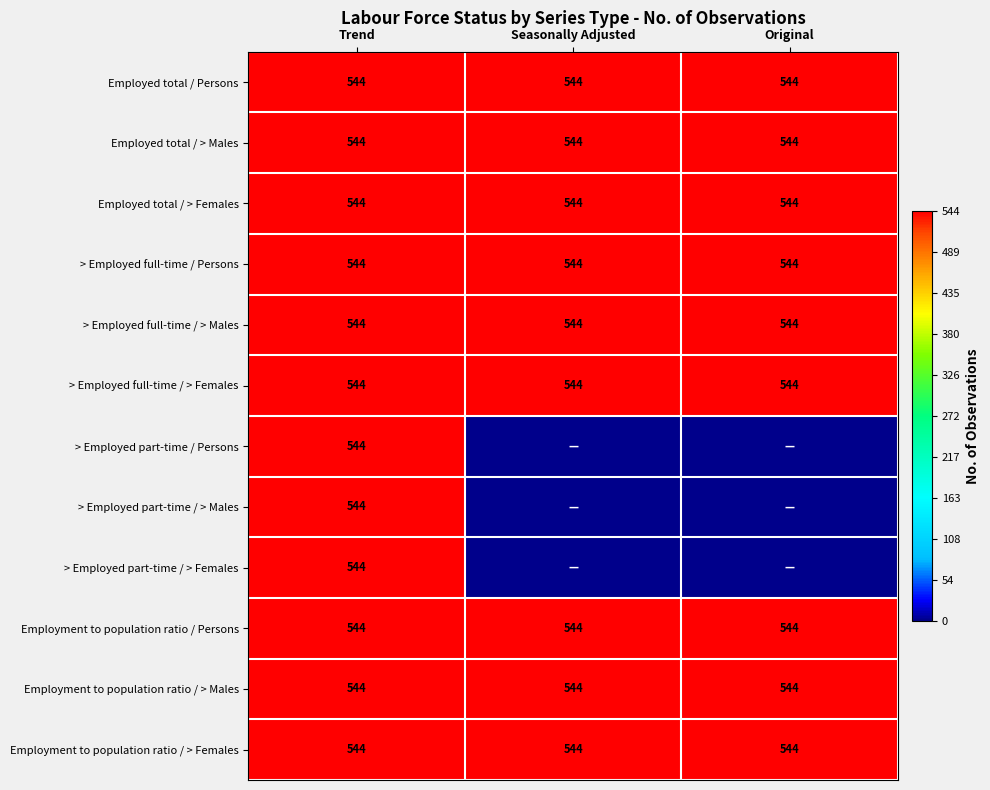

What value does the Employment to population ratio / Persons series have at Seasonally Adjusted?

544